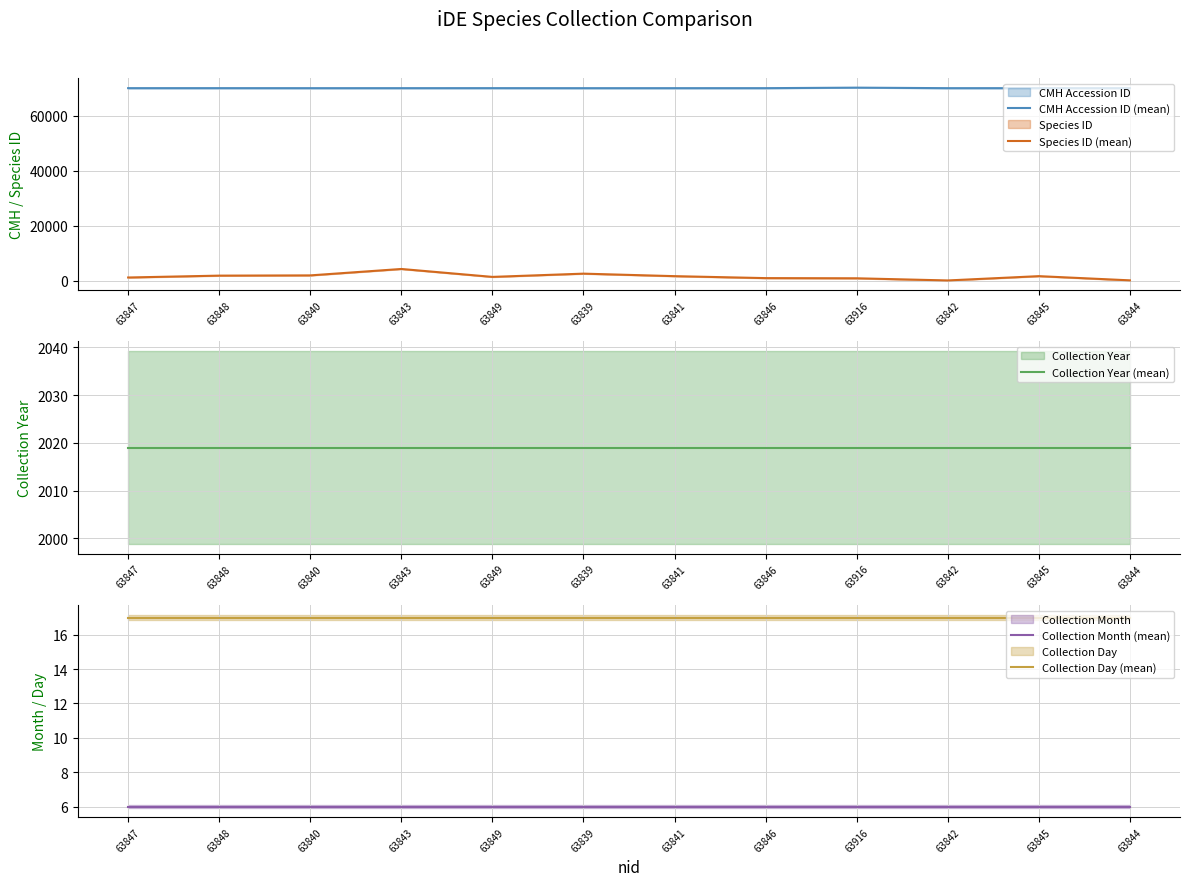

What is the sum of the CMH Accession ID (mean) values at 63842 and 63841?

139925